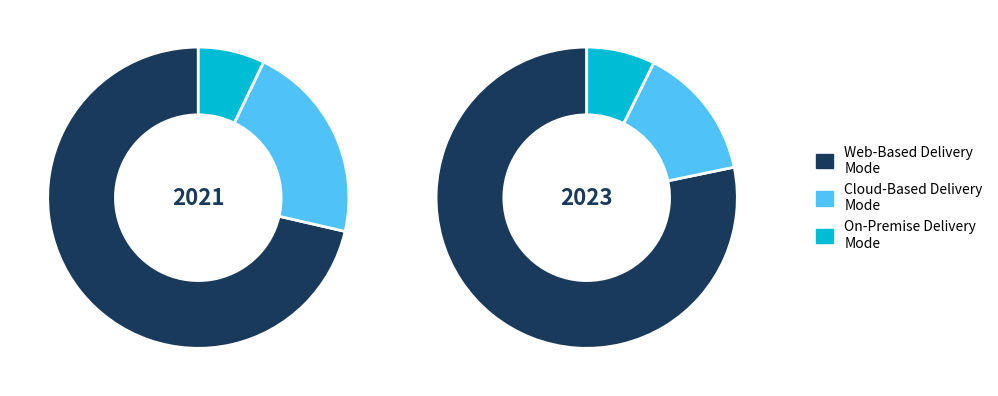

Is 2 the majority of the pie?

No